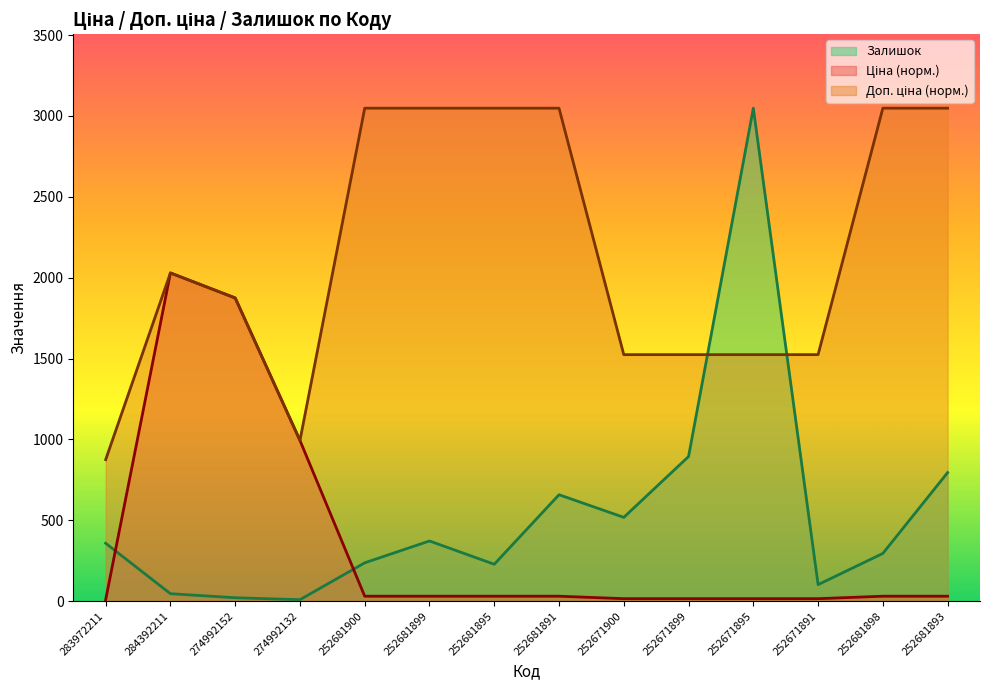

How many interior local valleys does the Залишок series have?

4